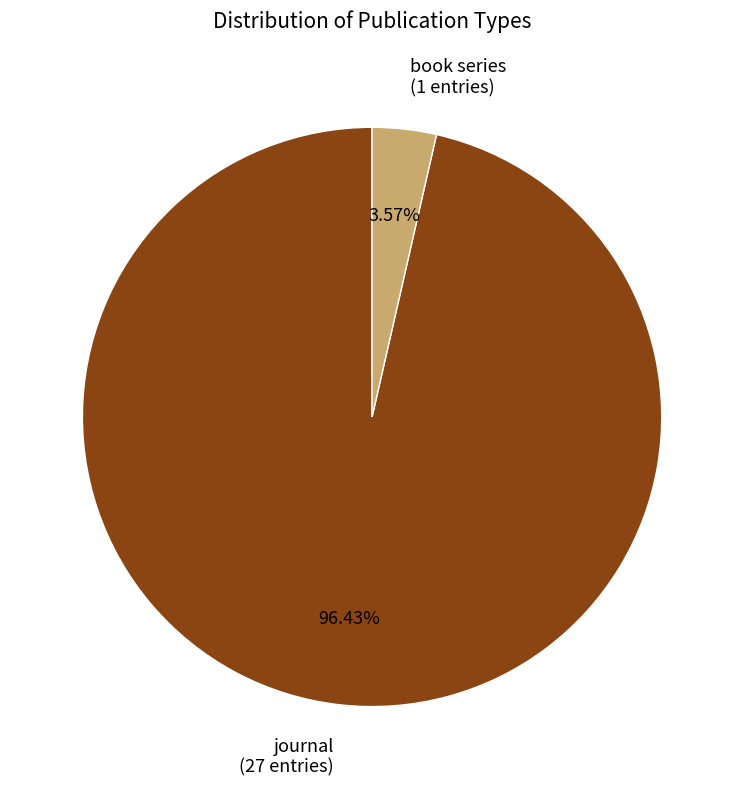

To the nearest percent, what percentage of the pie is journal?

96%